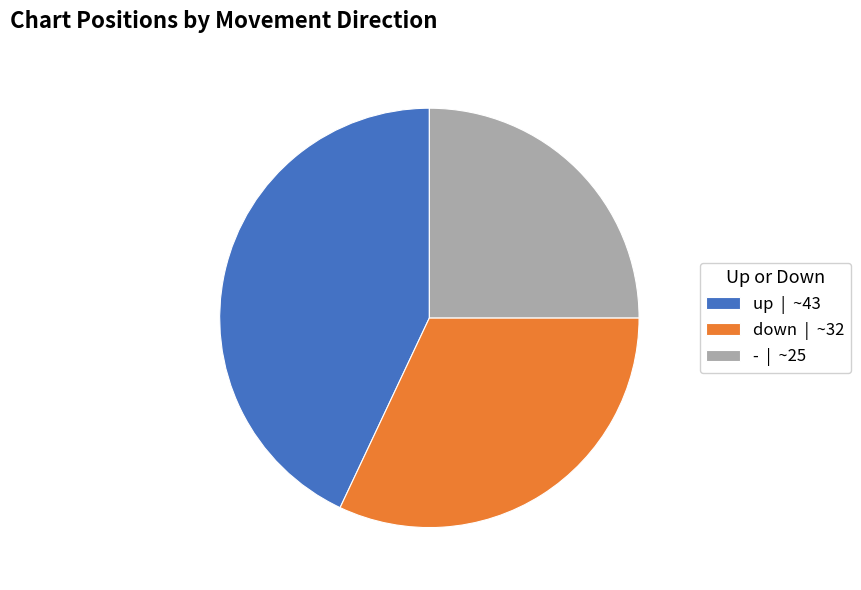

How many slices are in this pie chart?

3